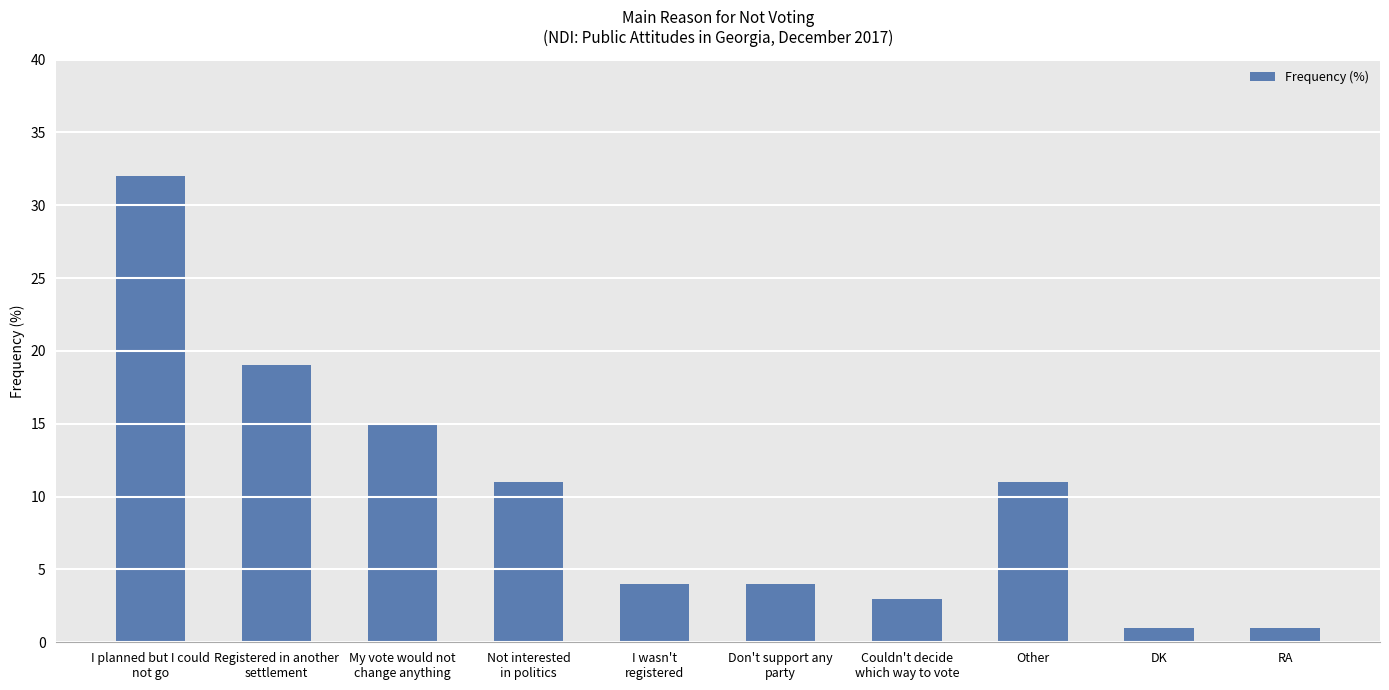

Read the value at Don't support any
party, to the nearest 5.

5